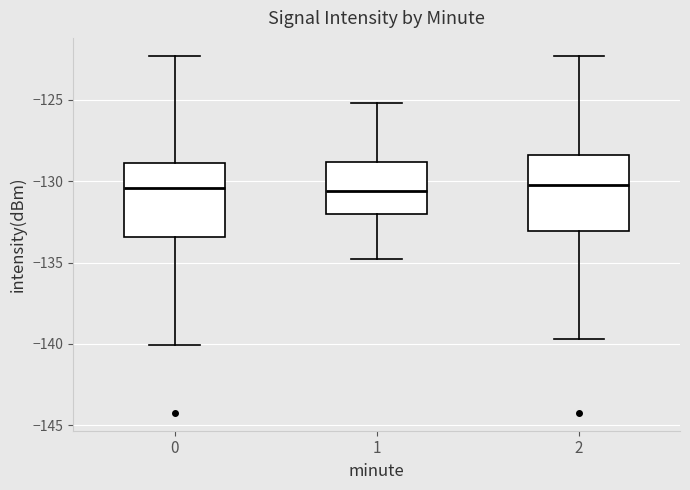

Reading left to right, transcribe this box plot: for each box, give where its median line is, the range the box spans, and where its two whiskers end, as read against the y-axis. The values are not printed on the chart, so give them approximately, as read against the axis.

0: median -130.5, box -133.5 to -129.0, whiskers -140.0 to -122.5
1: median -130.5, box -132.0 to -129.0, whiskers -135.0 to -125.0
2: median -130.0, box -133.0 to -128.5, whiskers -139.5 to -122.5